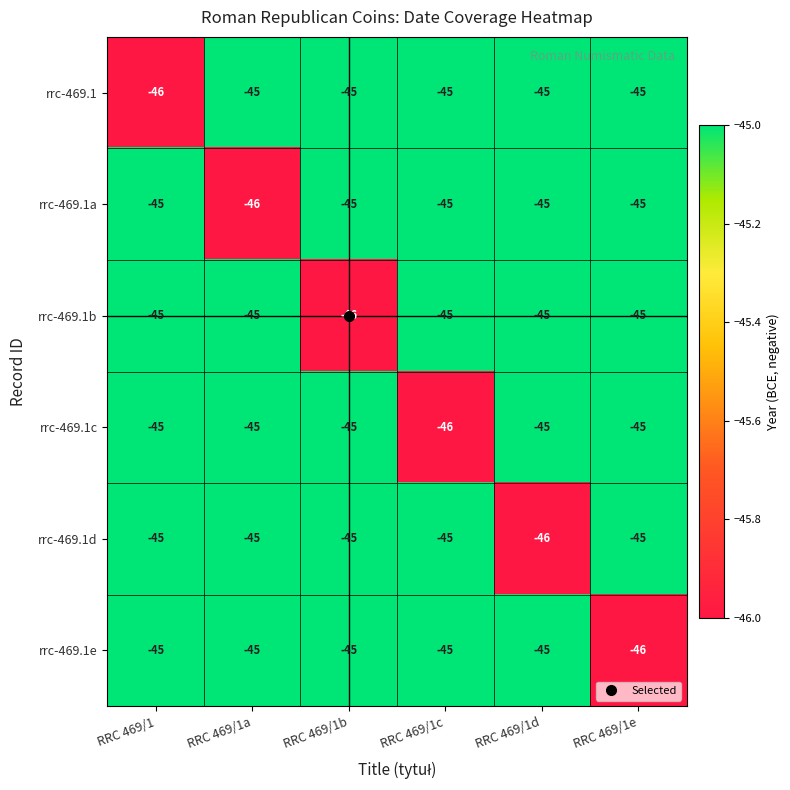

What is the average value of the rrc-469.1b series?

-45